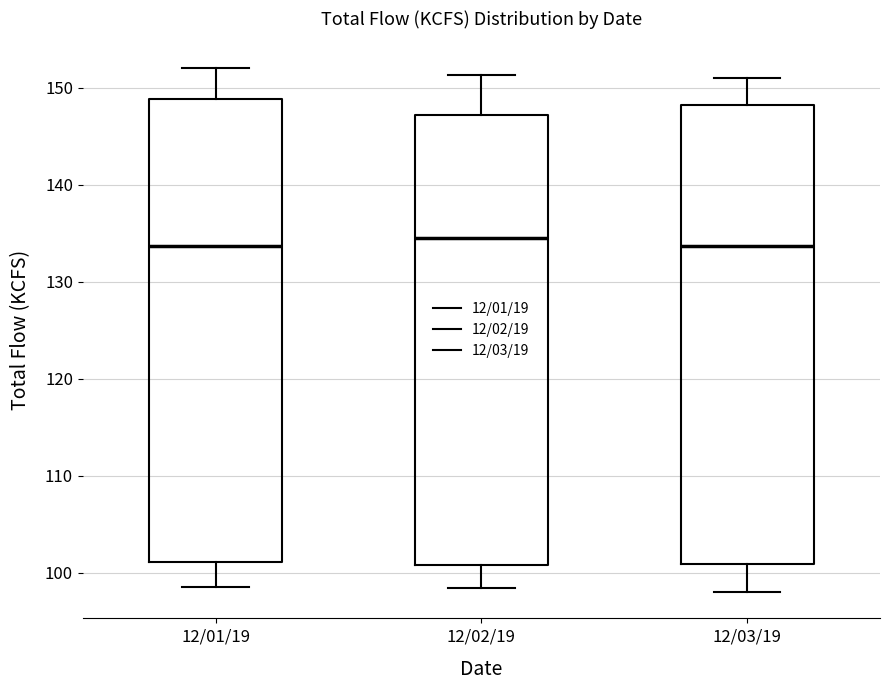

Where is the lower edge of the box for 12/01/19 on the y-axis? The values are not printed on the chart, so give them approximately, as read against the axis.

101